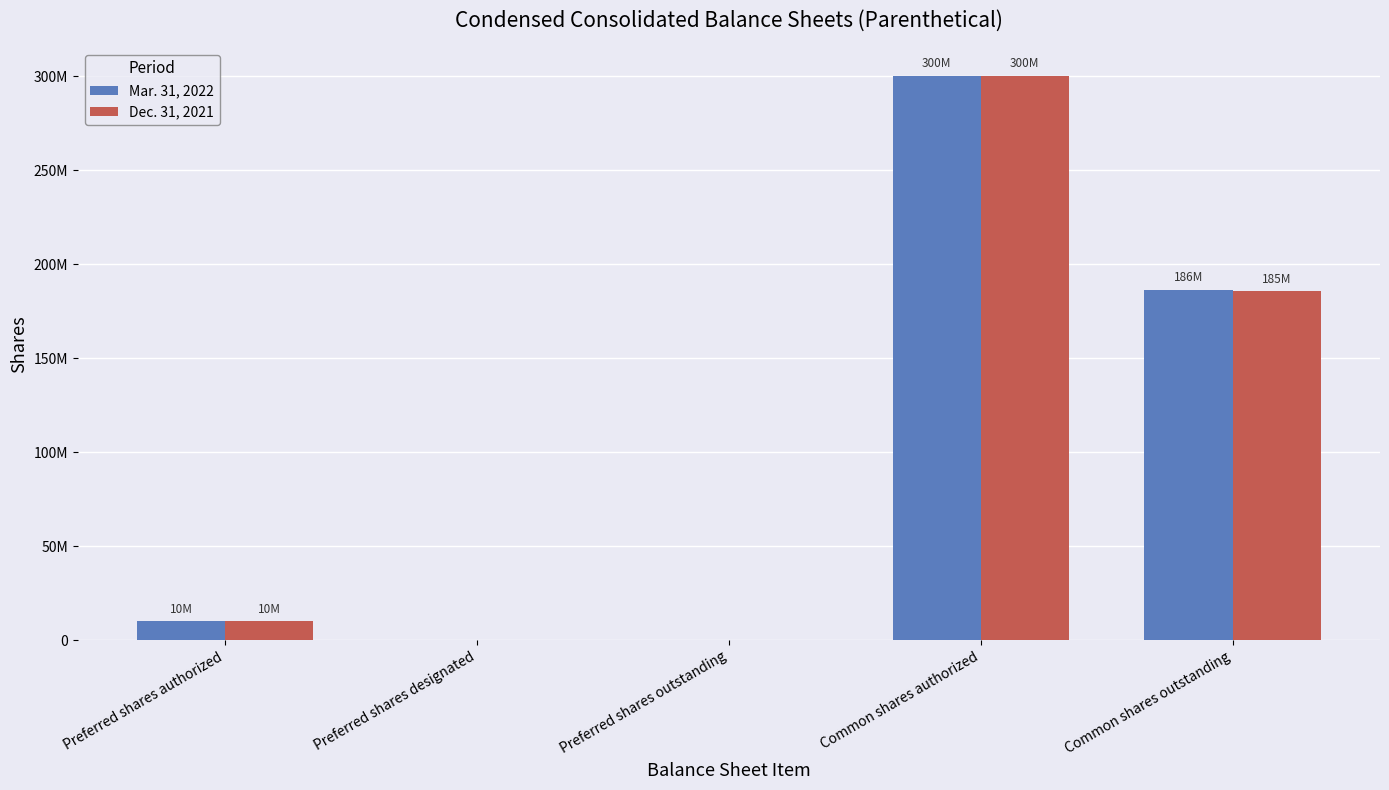

What is the label of the 2nd bar from the left?

Preferred shares designated